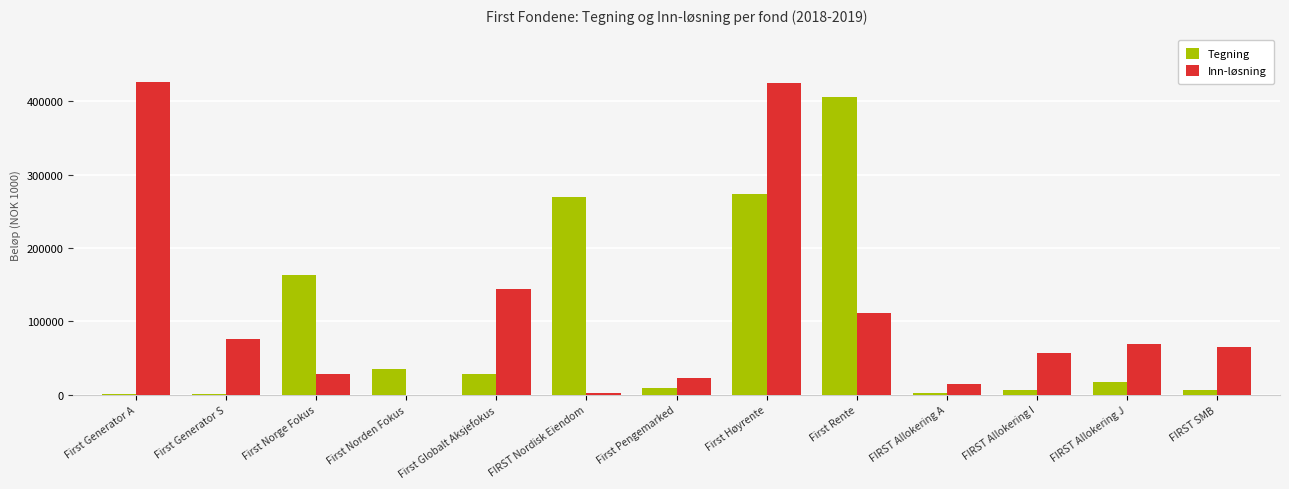

Where is Tegning nearest to the value 203361?

First Norge Fokus